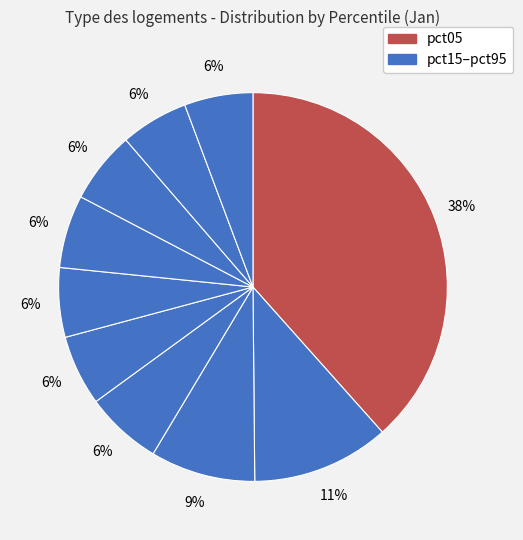

Count the number of slices in the pie.

10